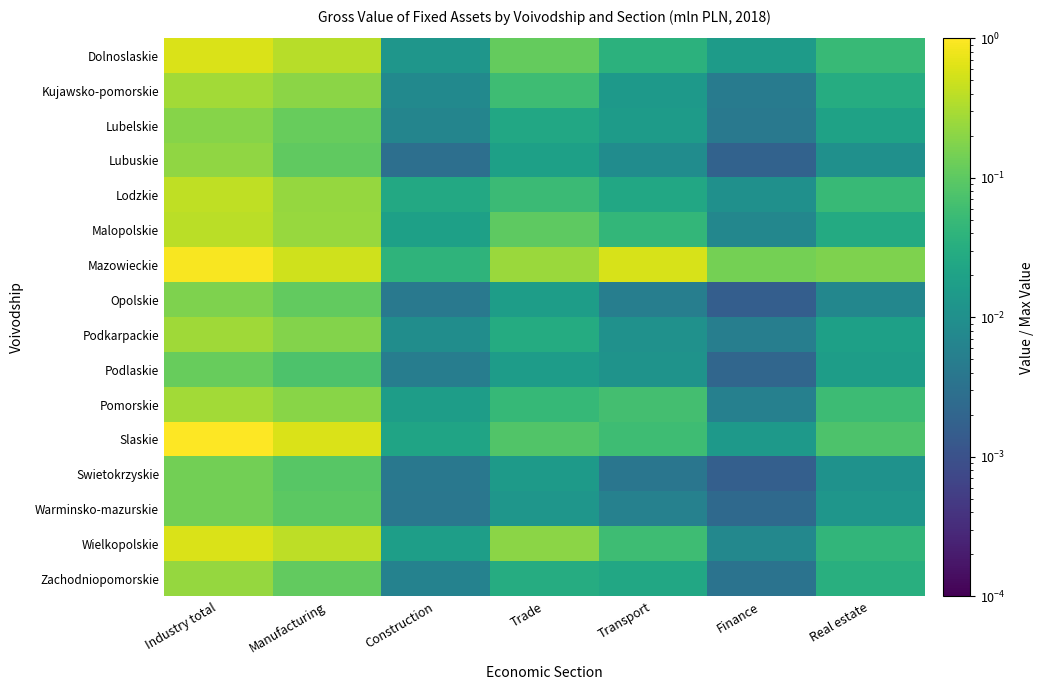

Reading left to right, what are all the values shown in this chart?

Dolnoslaskie: Industry total=0.6	Manufacturing=0.4	Construction=0.0	Trade=0.1	Transport=0.0	Finance=0.0	Real estate=0.0
Kujawsko-pomorskie: Industry total=0.3	Manufacturing=0.2	Construction=0.0	Trade=0.1	Transport=0.0	Finance=0.0	Real estate=0.0
Lubelskie: Industry total=0.2	Manufacturing=0.1	Construction=0.0	Trade=0.0	Transport=0.0	Finance=0.0	Real estate=0.0
Lubuskie: Industry total=0.2	Manufacturing=0.1	Construction=0.0	Trade=0.0	Transport=0.0	Finance=0.0	Real estate=0.0
Lodzkie: Industry total=0.4	Manufacturing=0.2	Construction=0.0	Trade=0.1	Transport=0.0	Finance=0.0	Real estate=0.0
Malopolskie: Industry total=0.4	Manufacturing=0.2	Construction=0.0	Trade=0.1	Transport=0.0	Finance=0.0	Real estate=0.0
Mazowieckie: Industry total=0.9	Manufacturing=0.5	Construction=0.0	Trade=0.2	Transport=0.6	Finance=0.1	Real estate=0.2
Opolskie: Industry total=0.2	Manufacturing=0.1	Construction=0.0	Trade=0.0	Transport=0.0	Finance=0.0	Real estate=0.0
Podkarpackie: Industry total=0.3	Manufacturing=0.2	Construction=0.0	Trade=0.0	Transport=0.0	Finance=0.0	Real estate=0.0
Podlaskie: Industry total=0.1	Manufacturing=0.1	Construction=0.0	Trade=0.0	Transport=0.0	Finance=0.0	Real estate=0.0
Pomorskie: Industry total=0.3	Manufacturing=0.2	Construction=0.0	Trade=0.0	Transport=0.1	Finance=0.0	Real estate=0.1
Slaskie: Industry total=1.0	Manufacturing=0.6	Construction=0.0	Trade=0.1	Transport=0.1	Finance=0.0	Real estate=0.1
Swietokrzyskie: Industry total=0.1	Manufacturing=0.1	Construction=0.0	Trade=0.0	Transport=0.0	Finance=0.0	Real estate=0.0
Warminsko-mazurskie: Industry total=0.1	Manufacturing=0.1	Construction=0.0	Trade=0.0	Transport=0.0	Finance=0.0	Real estate=0.0
Wielkopolskie: Industry total=0.6	Manufacturing=0.4	Construction=0.0	Trade=0.2	Transport=0.1	Finance=0.0	Real estate=0.0
Zachodniopomorskie: Industry total=0.2	Manufacturing=0.1	Construction=0.0	Trade=0.0	Transport=0.0	Finance=0.0	Real estate=0.0